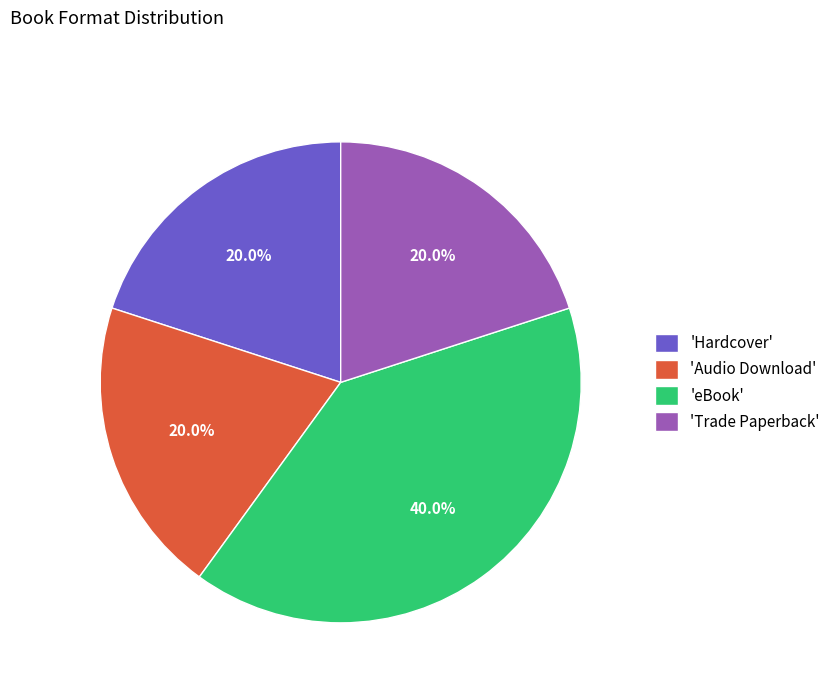

Does any single category account for the majority?

No